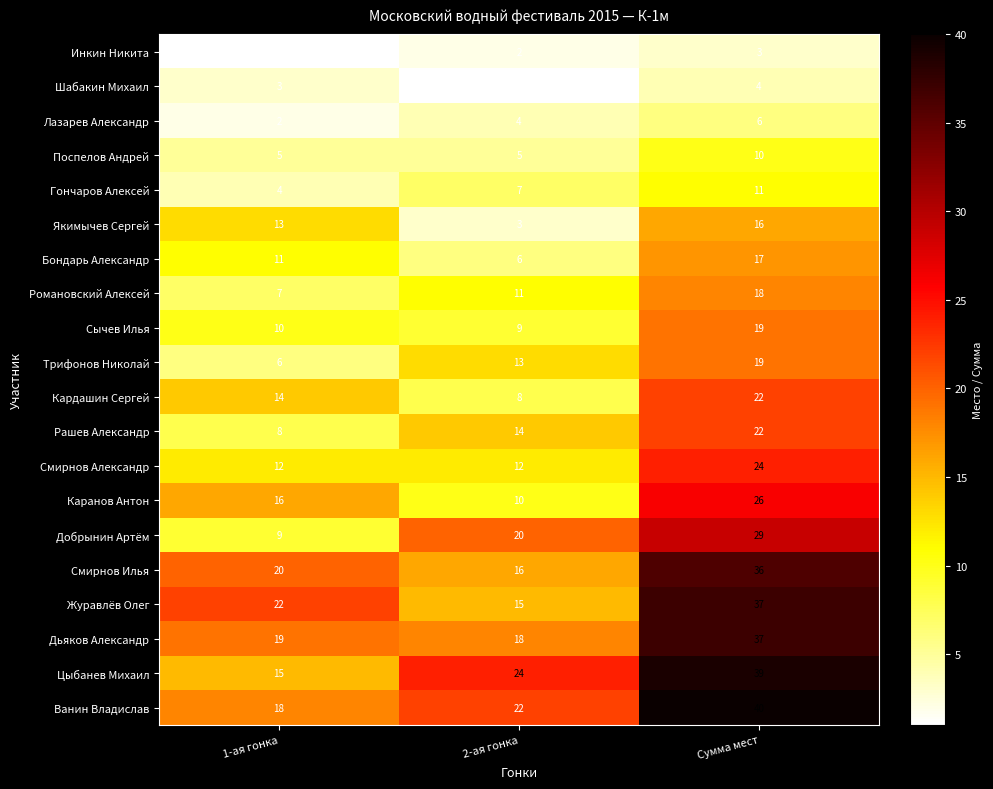

At how many categories does at least one series exceed 8?

3